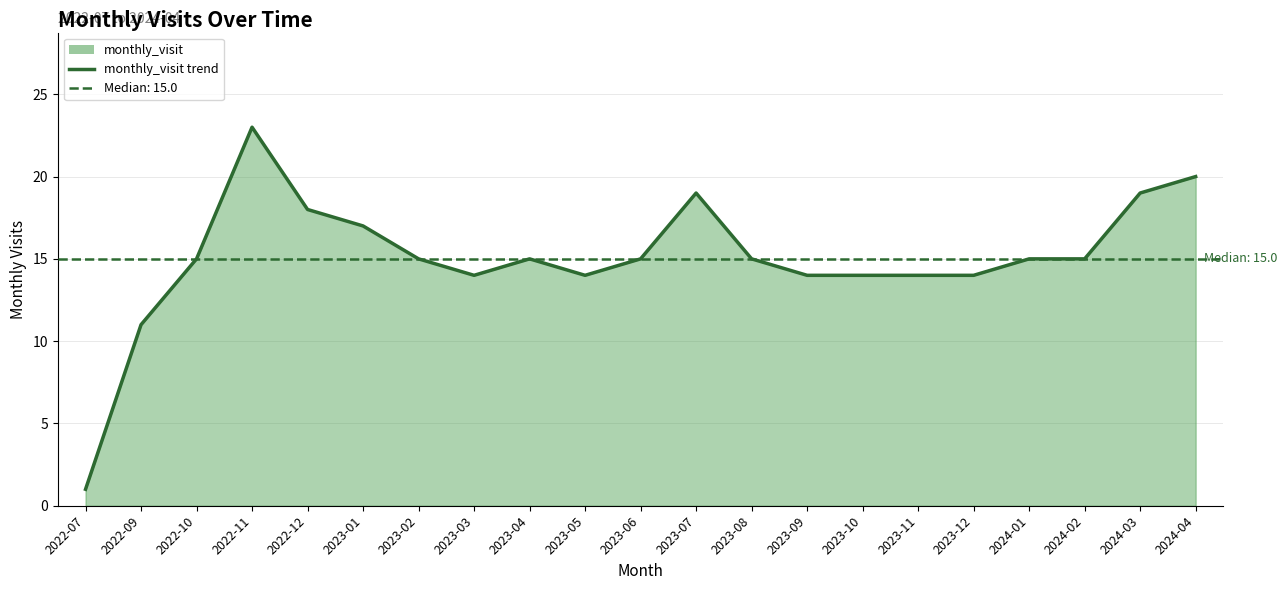

At which category does the chart reach its peak across all series?

2022-11